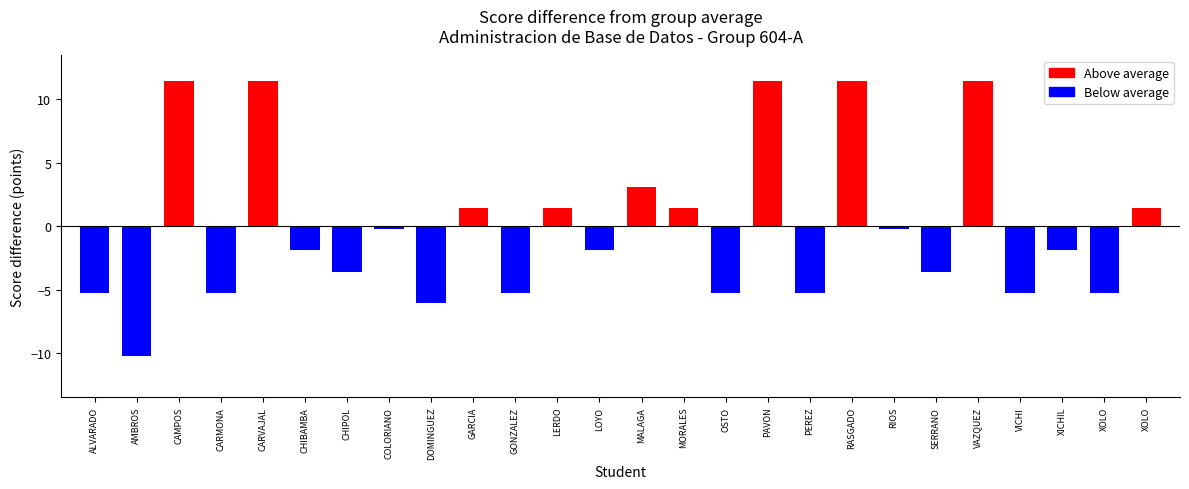

How many bars are there in total?

26